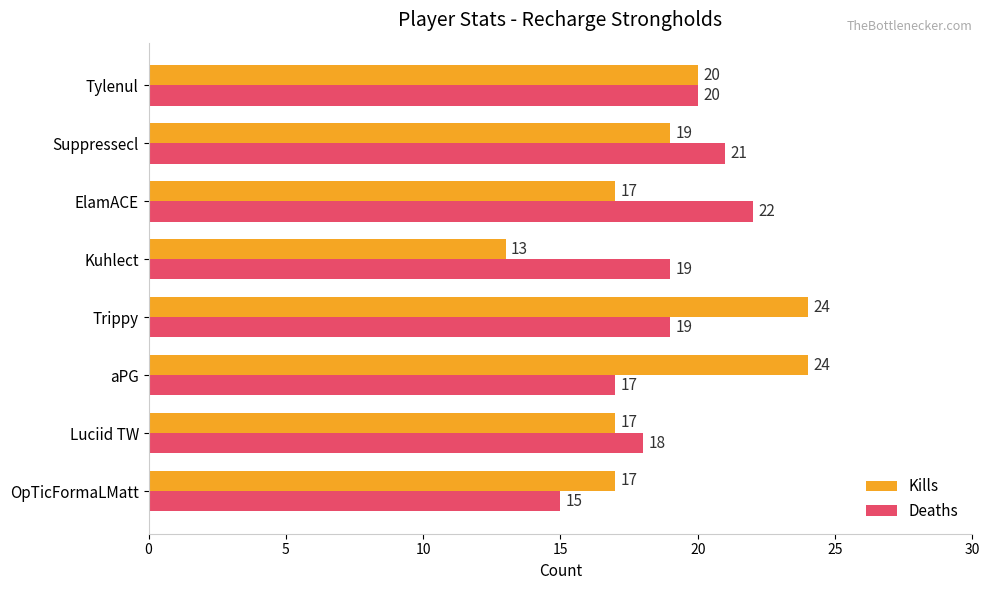

The Kills series shows 24 at aPG. True or false?

True